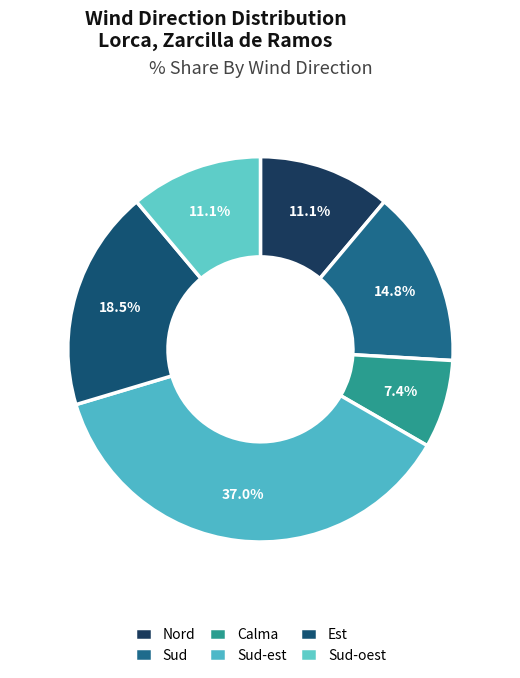

How many slices are in this pie chart?

6